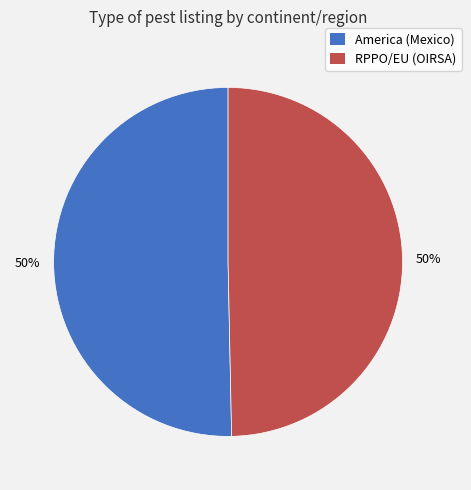

Do RPPO/EU (OIRSA) and America (Mexico) together represent more than half of the pie?

Yes